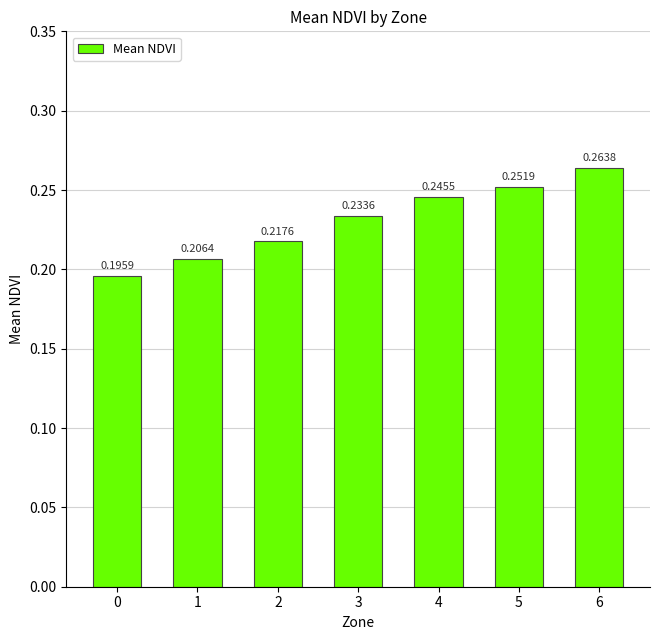

List the labels in order of value, smallest first.

0, 1, 2, 3, 4, 5, 6